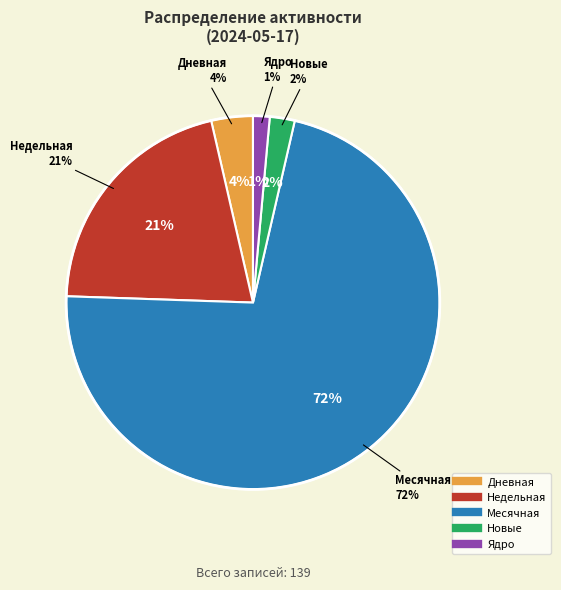

To the nearest percent, what portion does Недельная represent?

21%